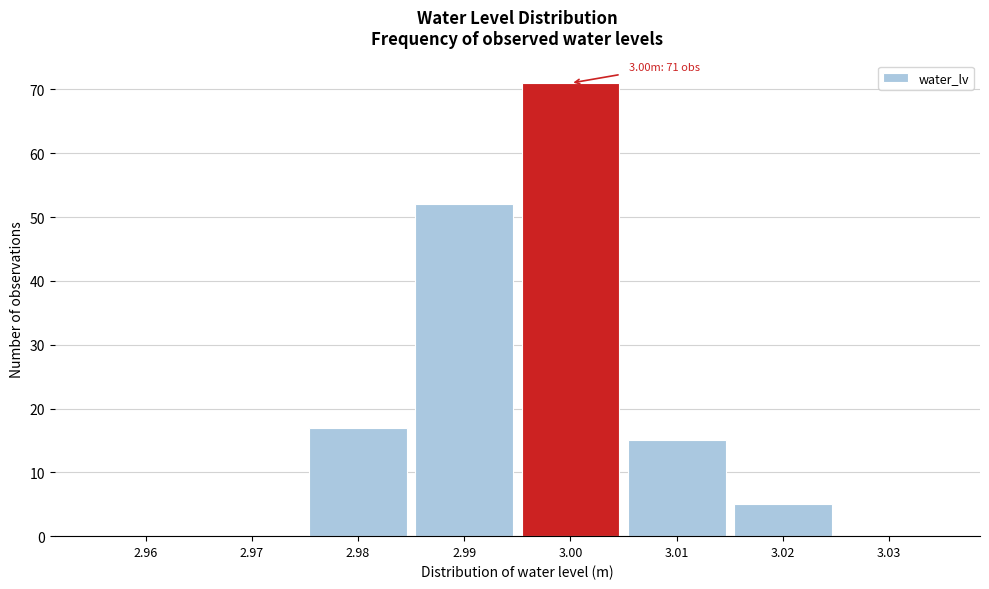

Reading left to right, list all the values displayed in this chart.

2.96=0	2.97=0	2.98=17	2.99=52	3.00=71	3.01=15	3.02=5	3.03=0